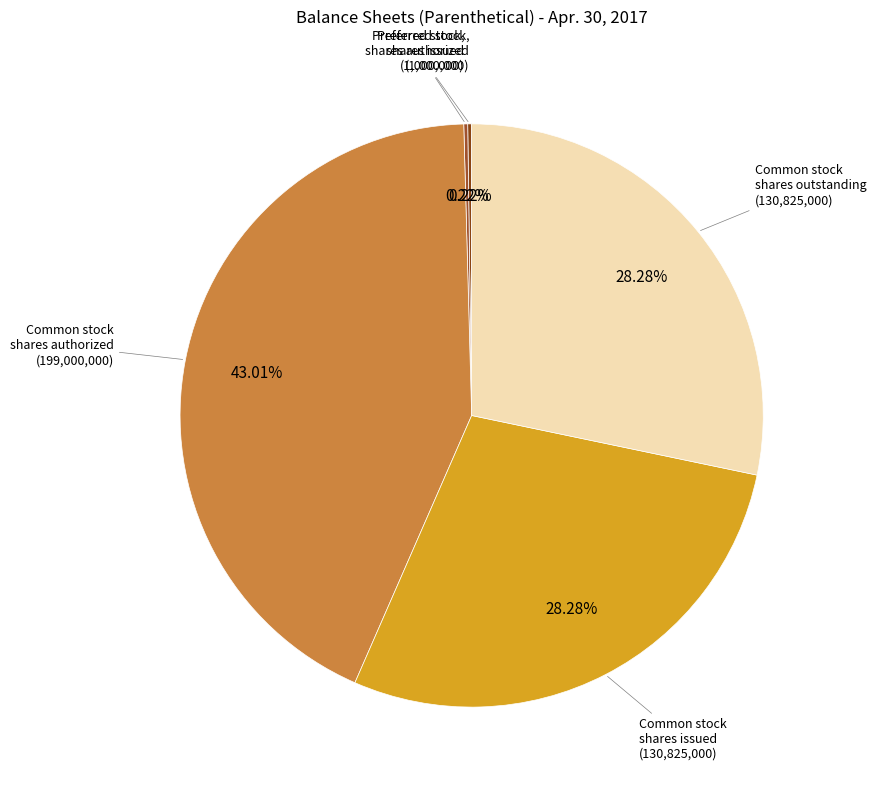

Does any single category account for the majority?

No